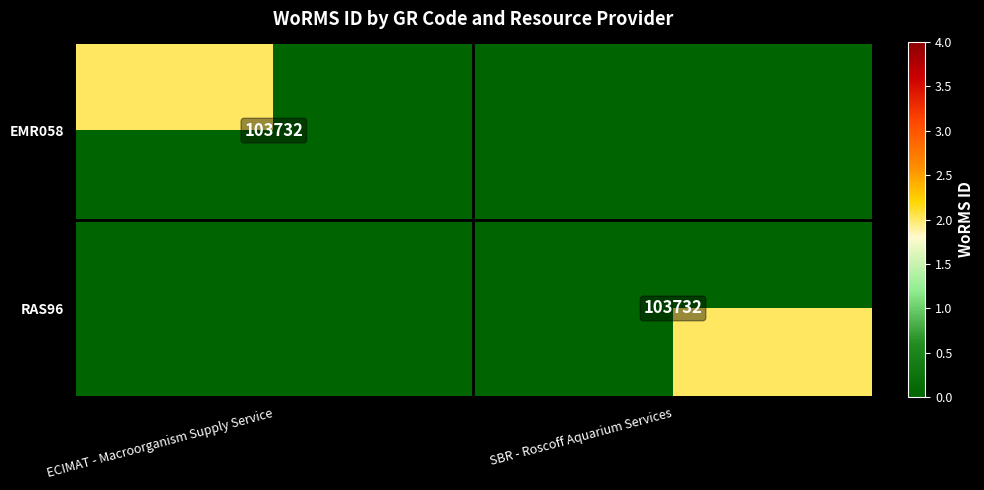

True or false: RAS96 has a value of 141854 at SBR - Roscoff Aquarium Services.

False